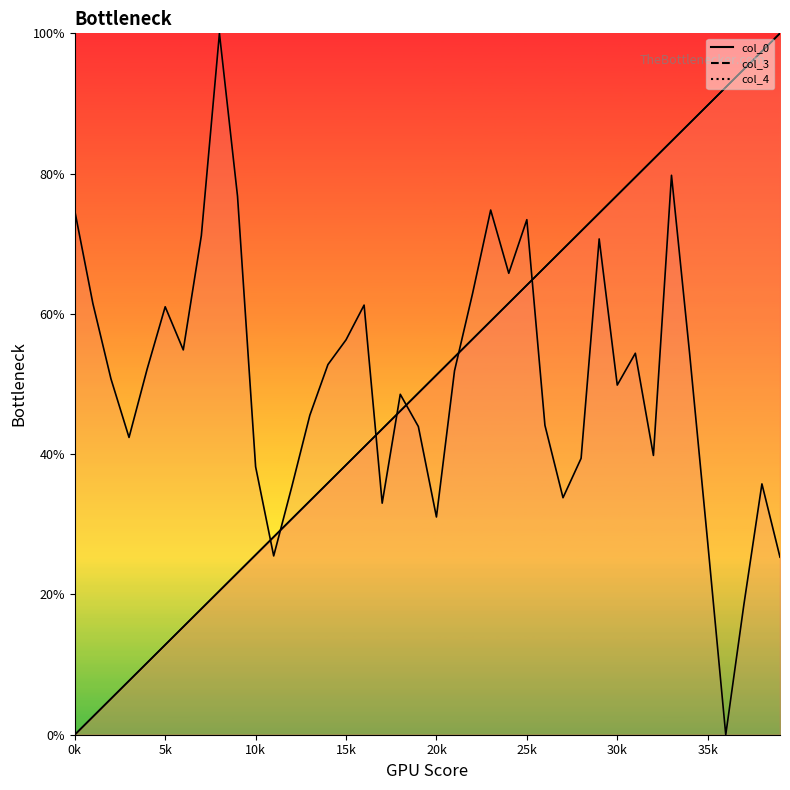

True or false: col_0 has a value of 29.7 at 7.

False